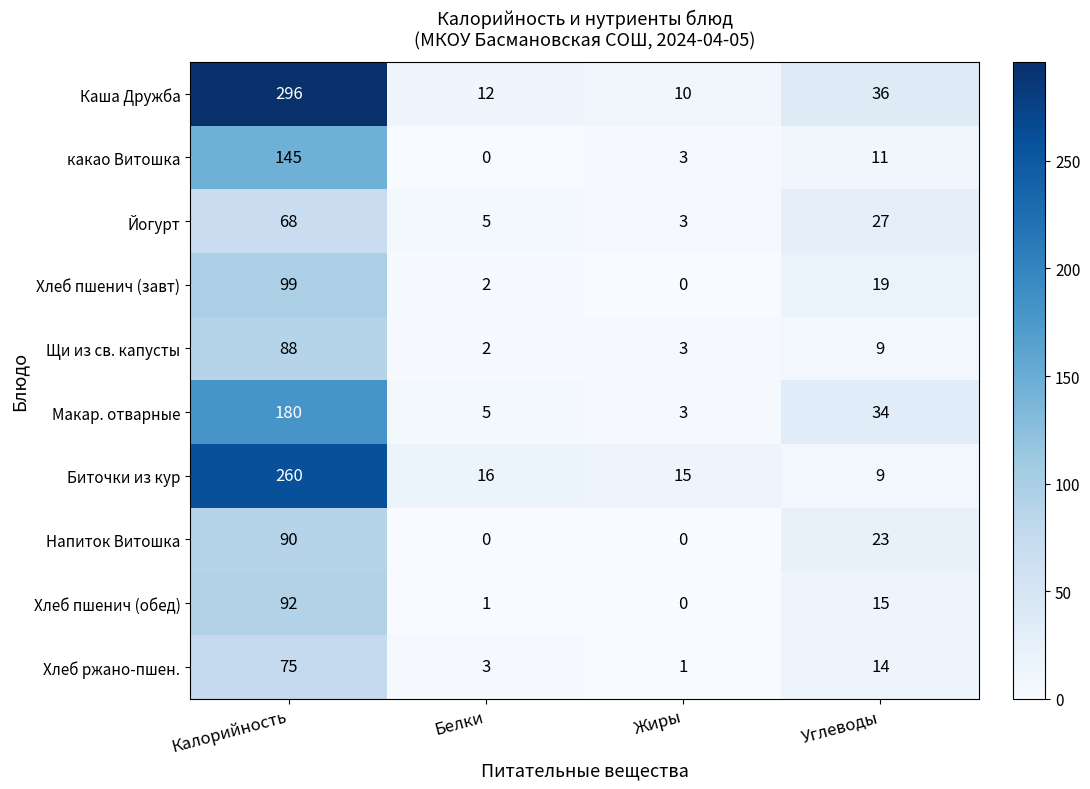

How many categories are shown in the chart?

4